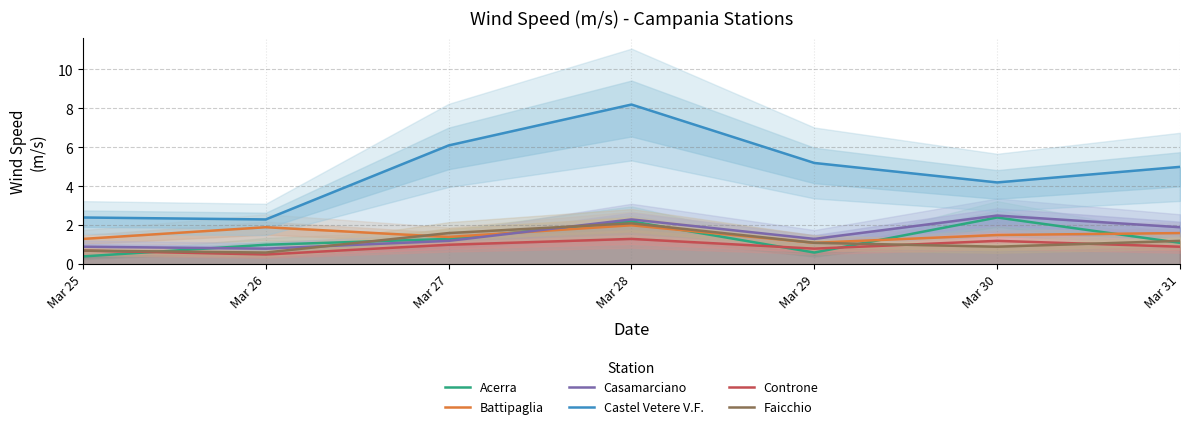

At which category is the sum across all series the highest?

Mar 28